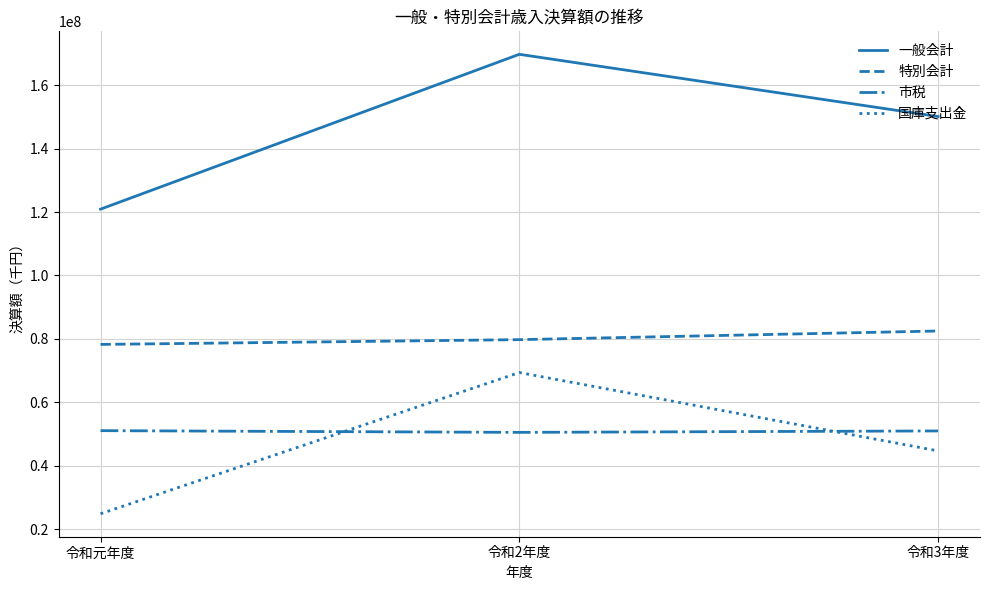

At 令和3年度, list the series in order from smallest to largest.

国庫支出金, 市税, 特別会計, 一般会計